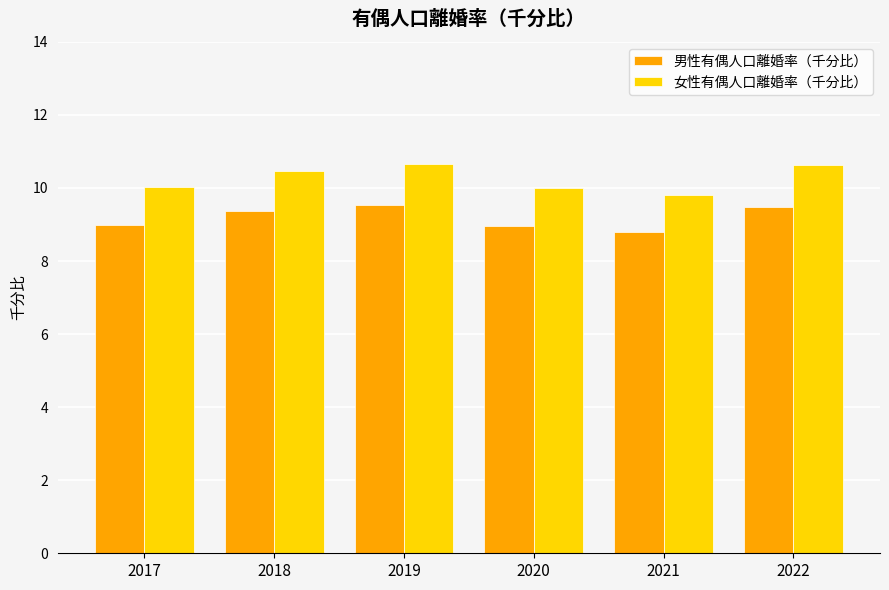

What is the maximum value shown in the chart?

10.7